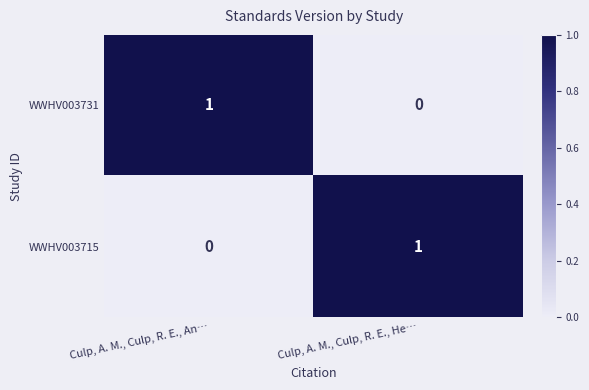

Is it true that WWHV003715 equals -1 at Culp, A. M., Culp, R. E., An…?

False